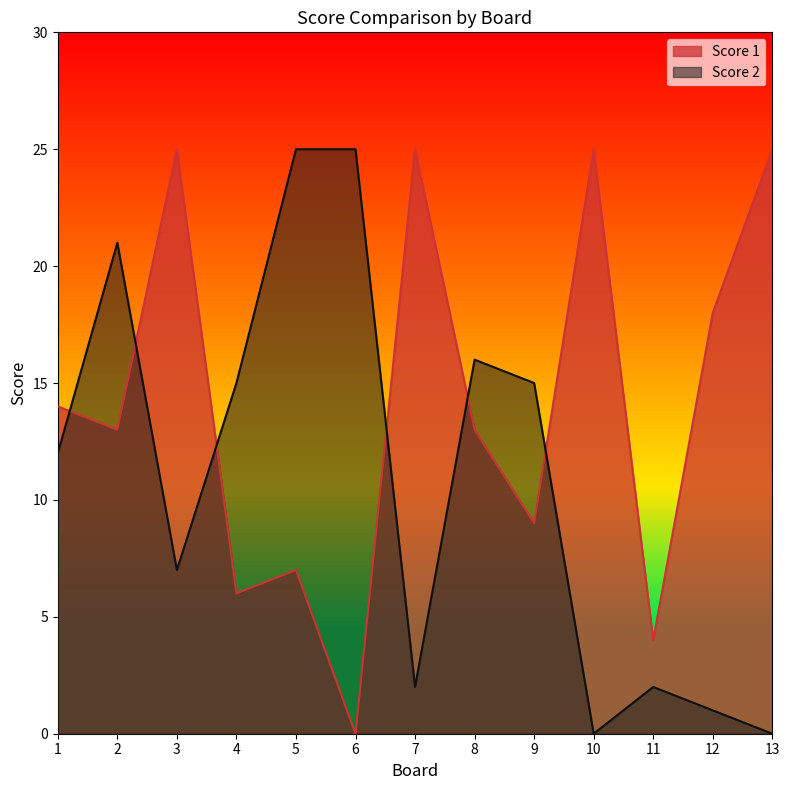

Rank the series at 4 from lowest to highest value.

Score 1, Score 2